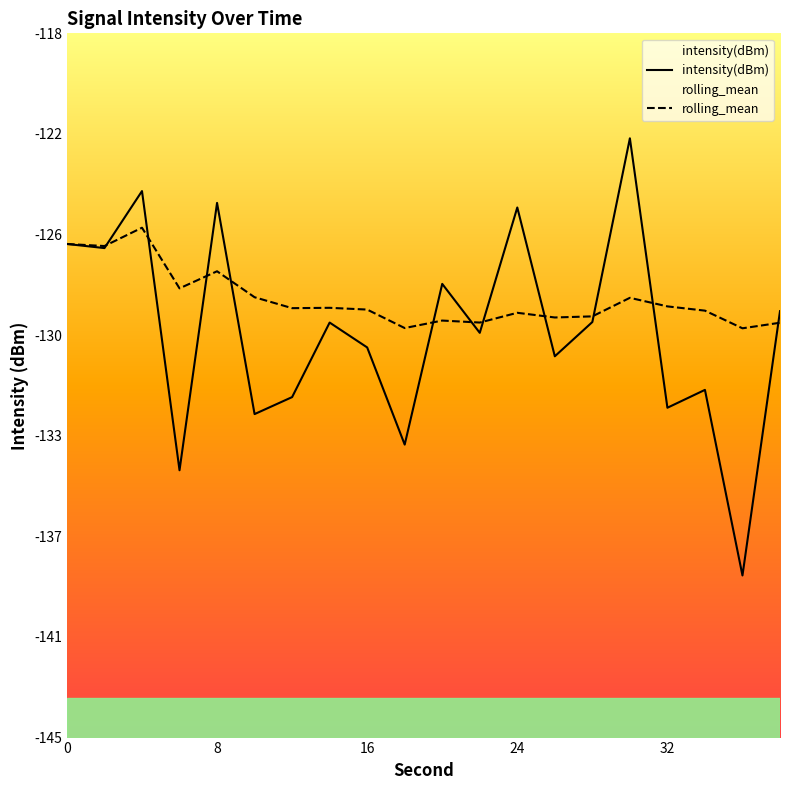

Does the chart display data point markers on the line(s)?

No